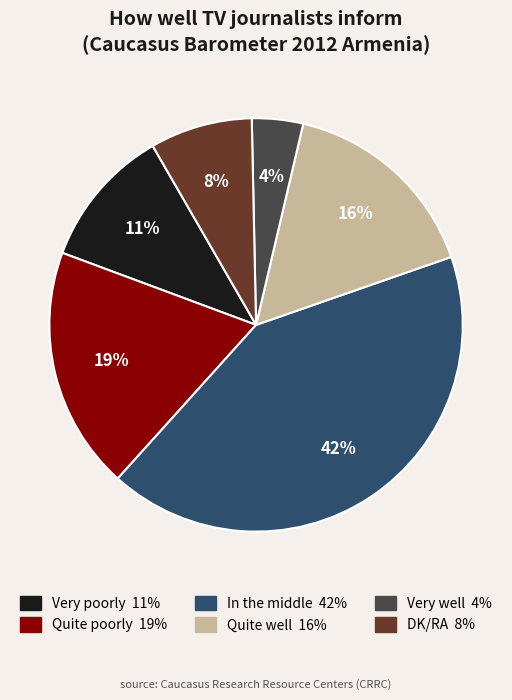

To the nearest percent, what portion does Quite well represent?

16%